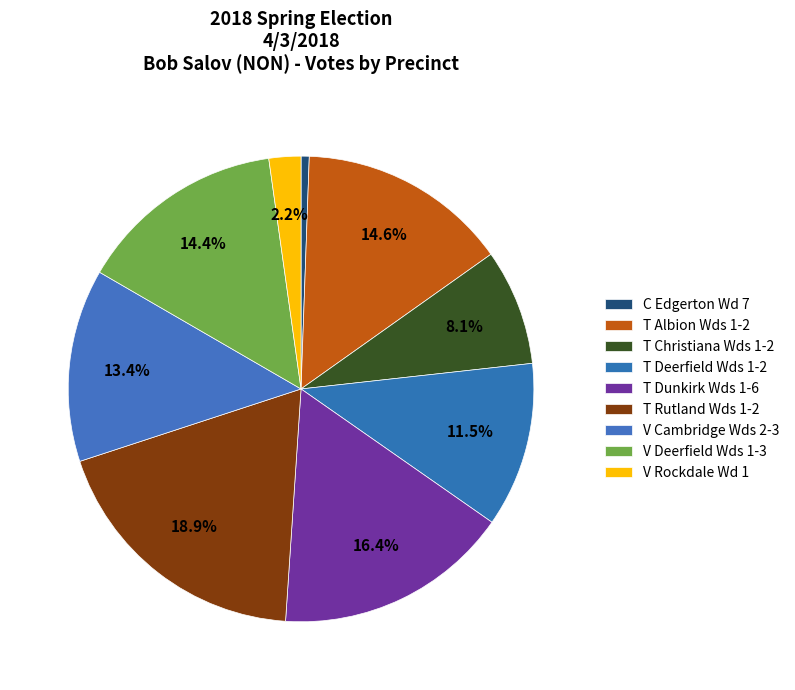

What percentage is the T Albion Wds 1-2 slice, to the nearest percent?

15%